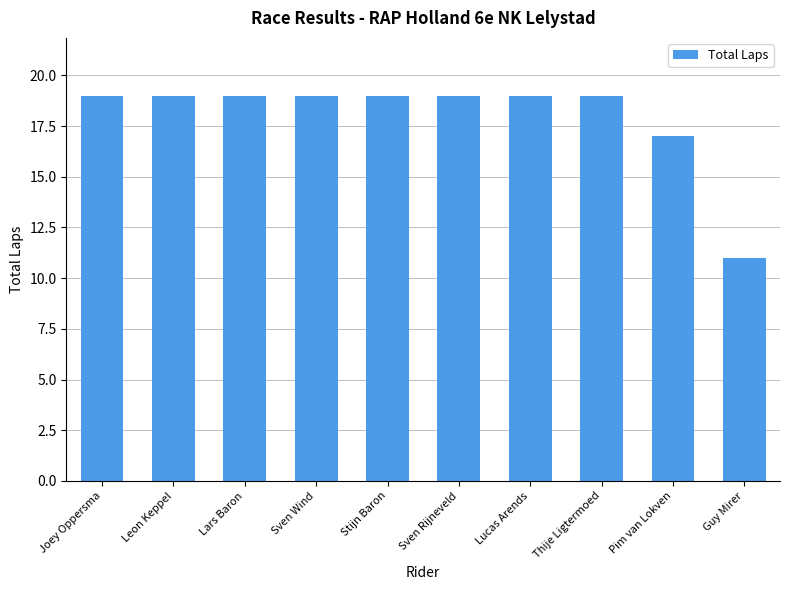

Reading right to left, list all the values displayed in this chart.

11	17	19	19	19	19	19	19	19	19